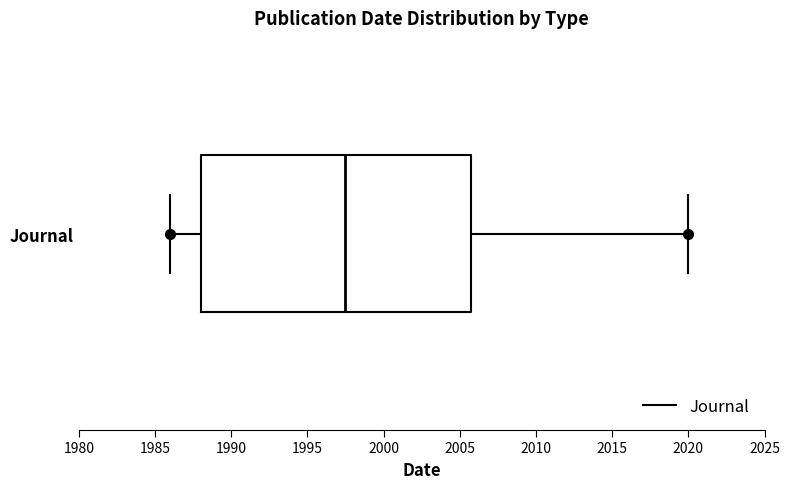

Transcribe this box plot: give where the median line is, the range the box spans, and where the two whiskers end, as read against the x-axis. The values are not printed on the chart, so give them approximately, as read against the axis.

median 1997.5, box 1988.0 to 2006.0, whiskers 1986.0 to 2020.0